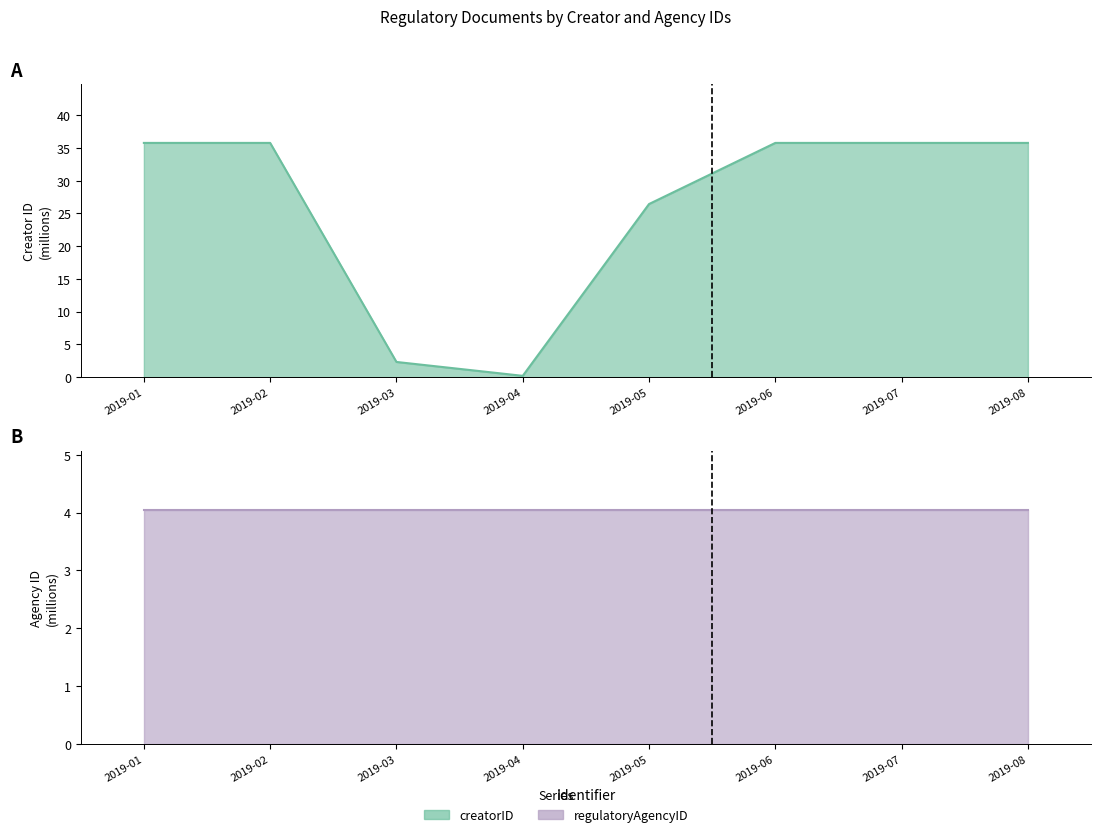

Count the number of categories in the chart.

8